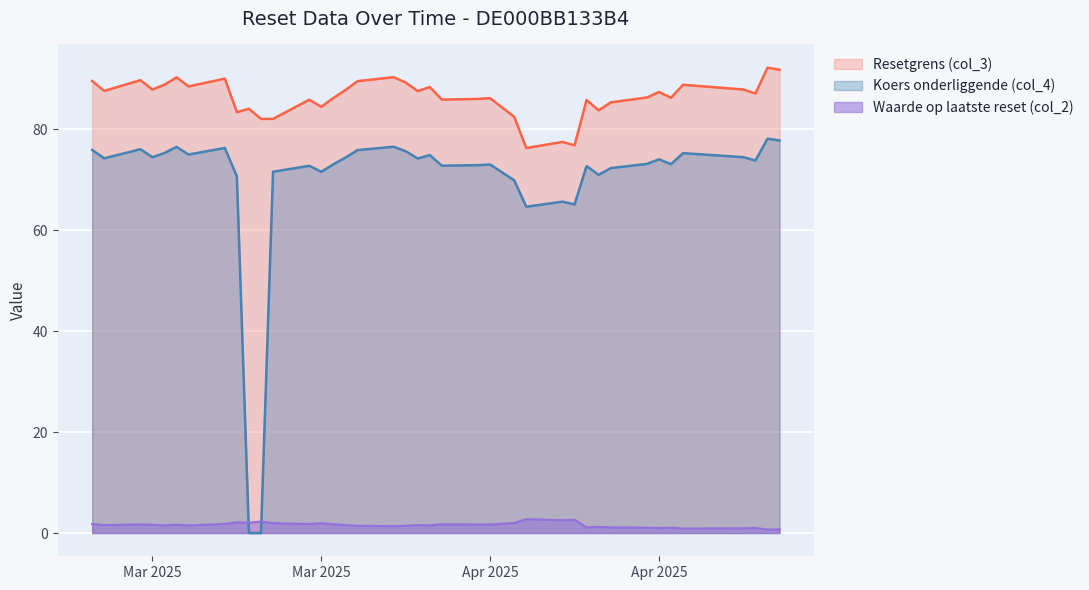

What is the maximum value shown in the chart?

92.2